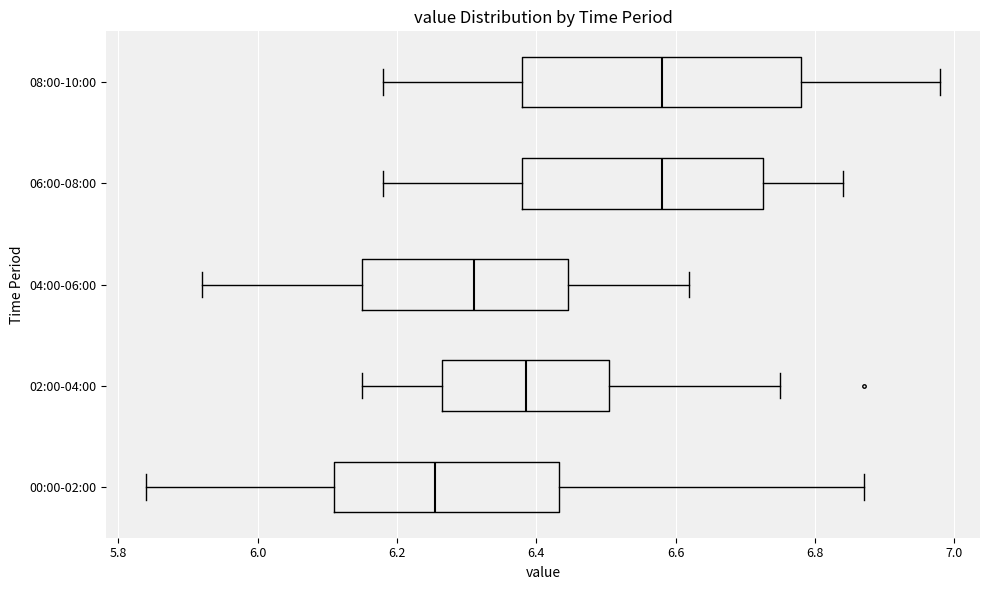

Reading bottom to top, read every box against the x-axis: the position of its median line, the range the box covers, and the ends of its whiskers. The values are not printed on the chart, so give them approximately, as read against the axis.

00:00-02:00: median 6.26, box 6.12 to 6.44, whiskers 5.84 to 6.88
02:00-04:00: median 6.38, box 6.26 to 6.50, whiskers 6.16 to 6.76
04:00-06:00: median 6.32, box 6.16 to 6.44, whiskers 5.92 to 6.62
06:00-08:00: median 6.58, box 6.38 to 6.72, whiskers 6.18 to 6.84
08:00-10:00: median 6.58, box 6.38 to 6.78, whiskers 6.18 to 6.98